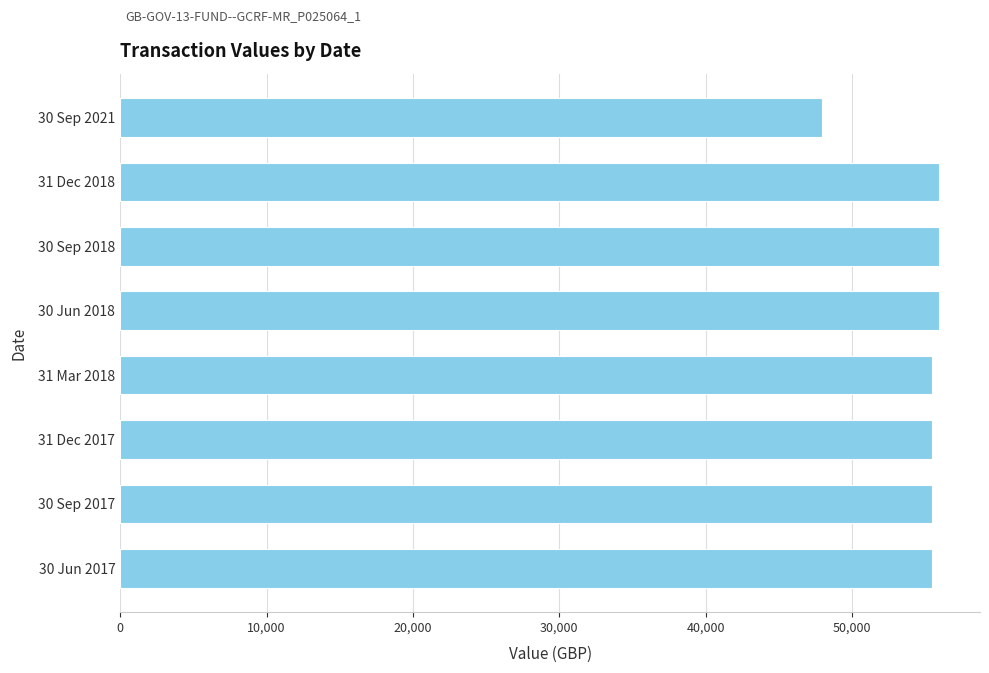

How many data points are less than 55502?

1